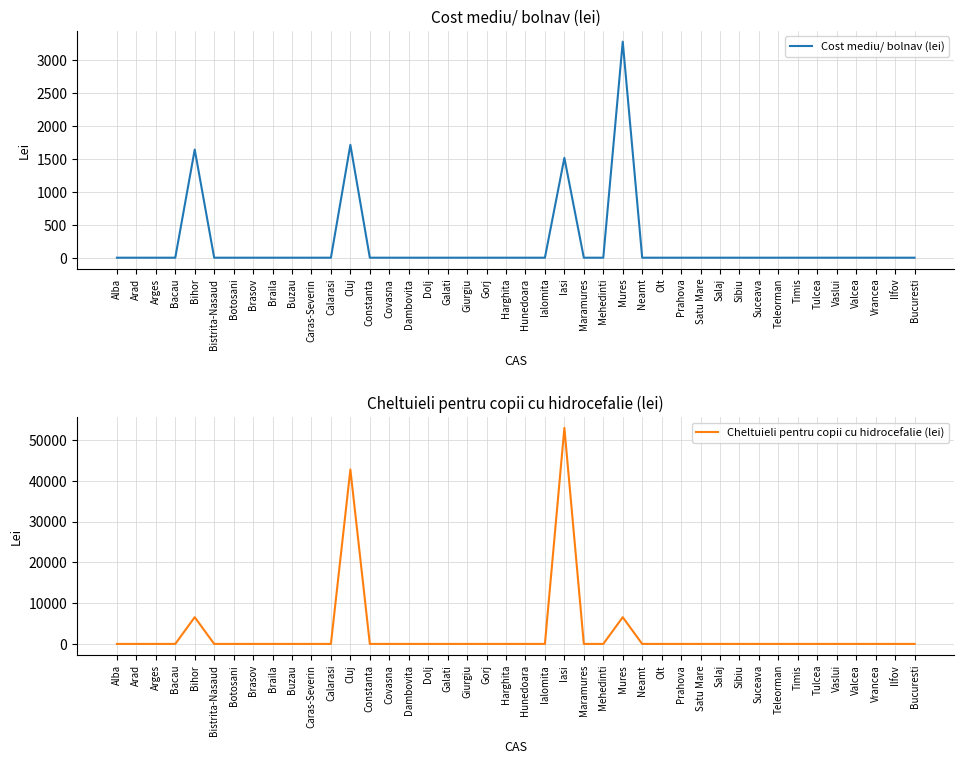

What is the difference between the maximum and minimum values in the Cost mediu/ bolnav (lei) series?

3273.0